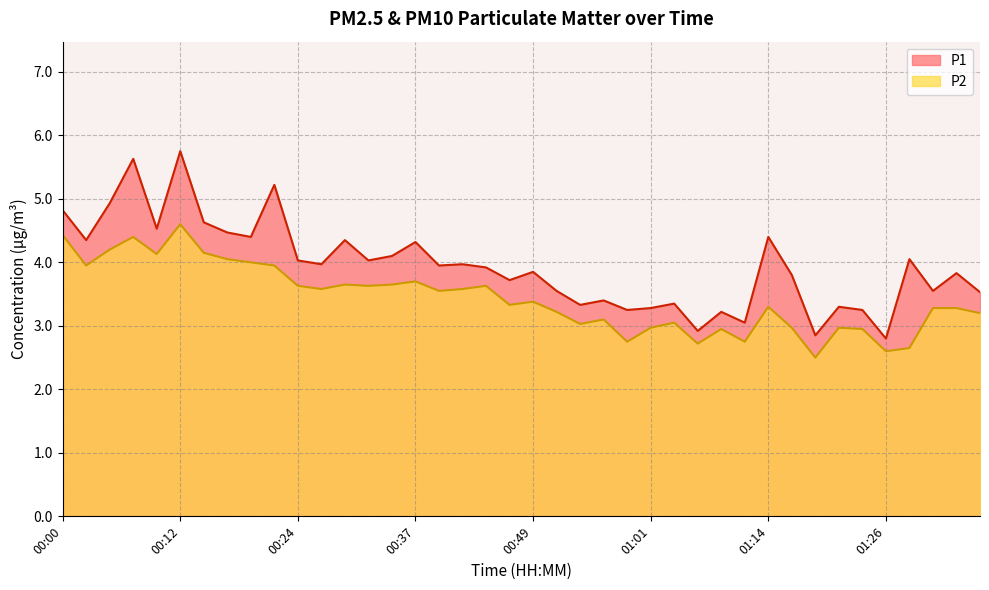

Which series has the widest spread of values?

P1